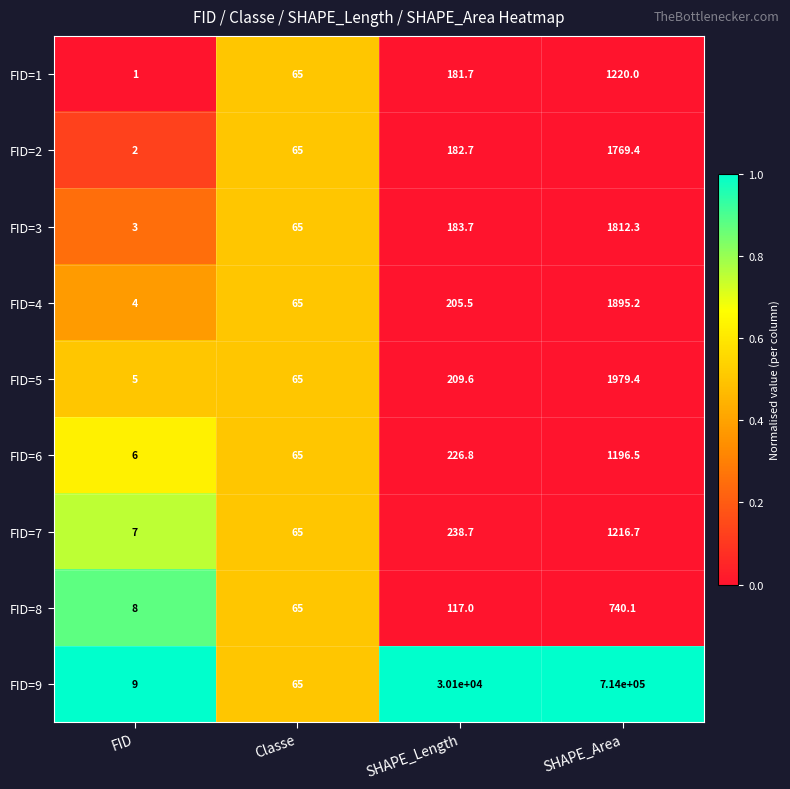

Which label corresponds to the smallest value in the chart?

FID